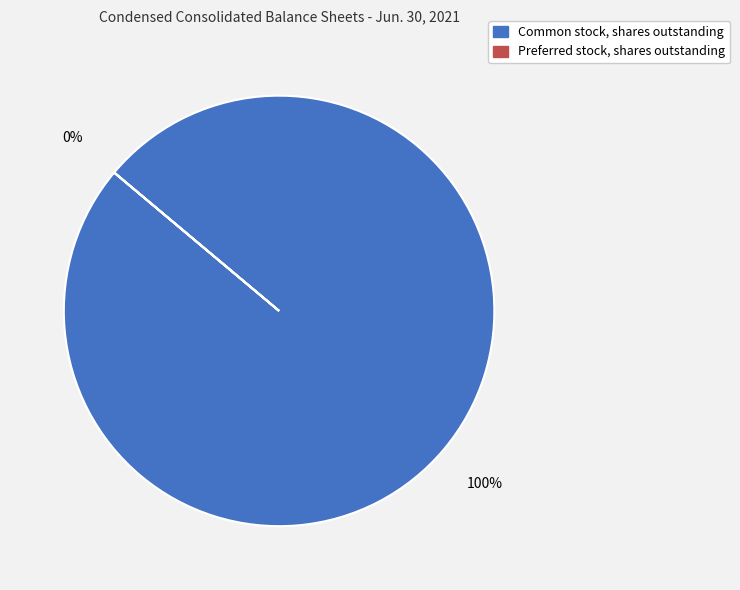

Between Preferred stock, shares outstanding and Common stock, shares outstanding, which is larger?

Common stock, shares outstanding